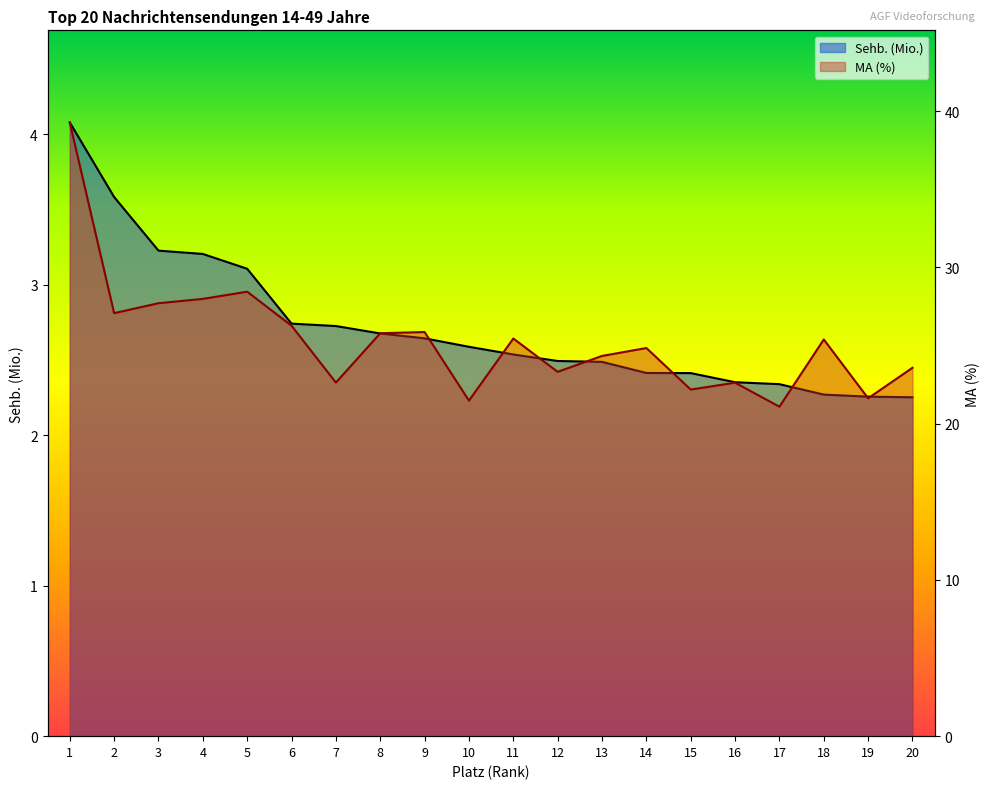

Which series has the widest spread of values?

MA (%)